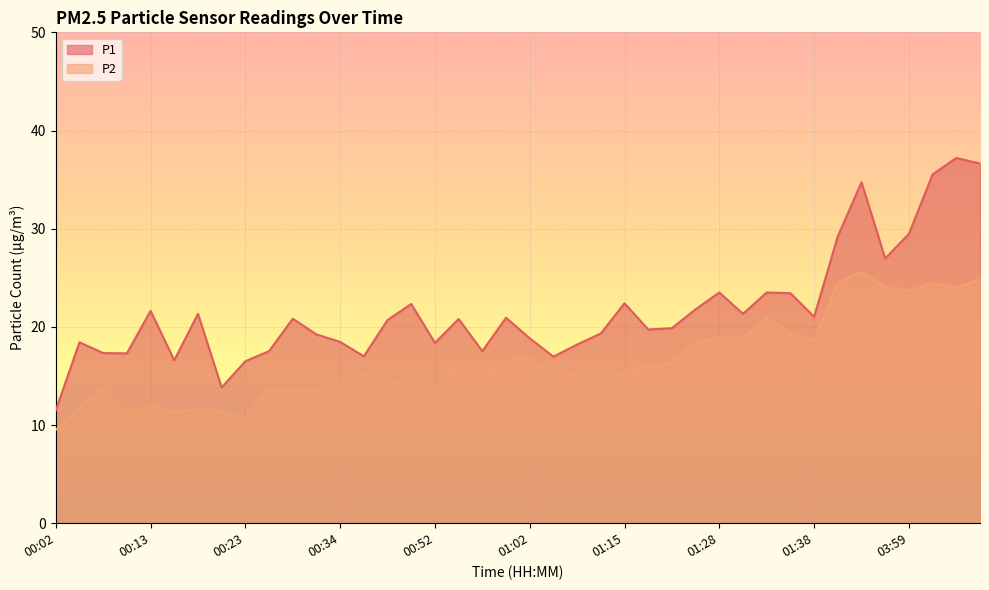

Which label corresponds to the smallest value in the chart?

00:02